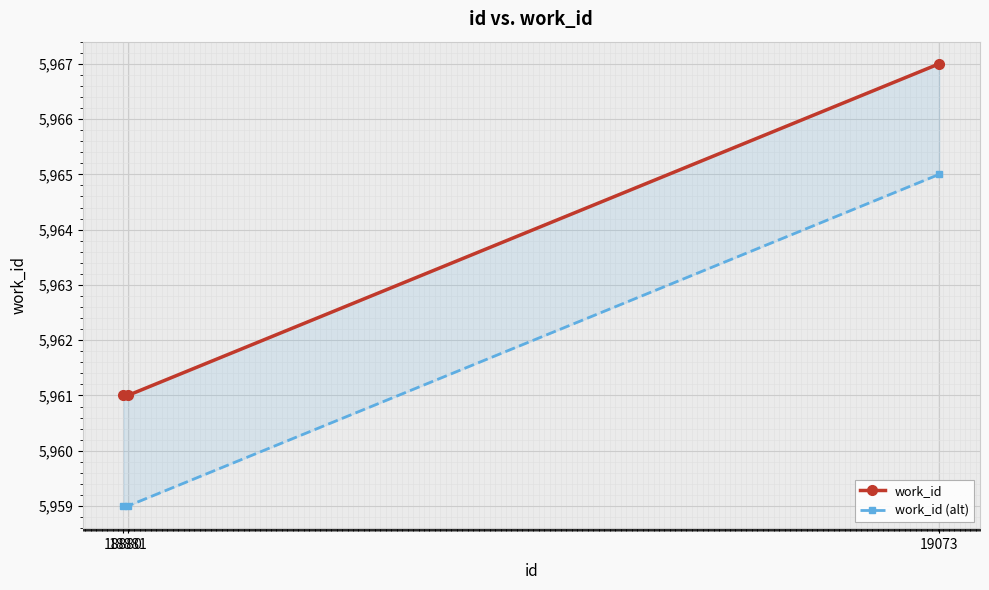

Which series has the widest spread of values?

work_id